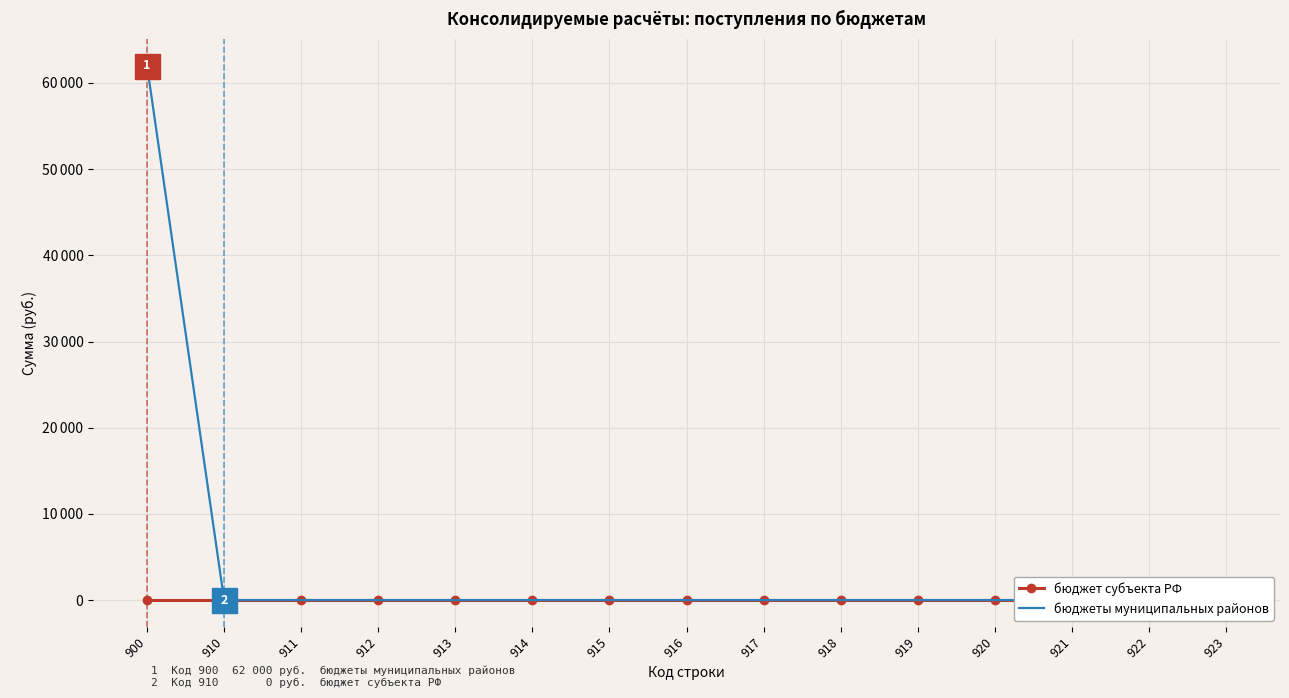

What are all the series names shown in the legend?

бюджет субъекта РФ, бюджеты муниципальных районов